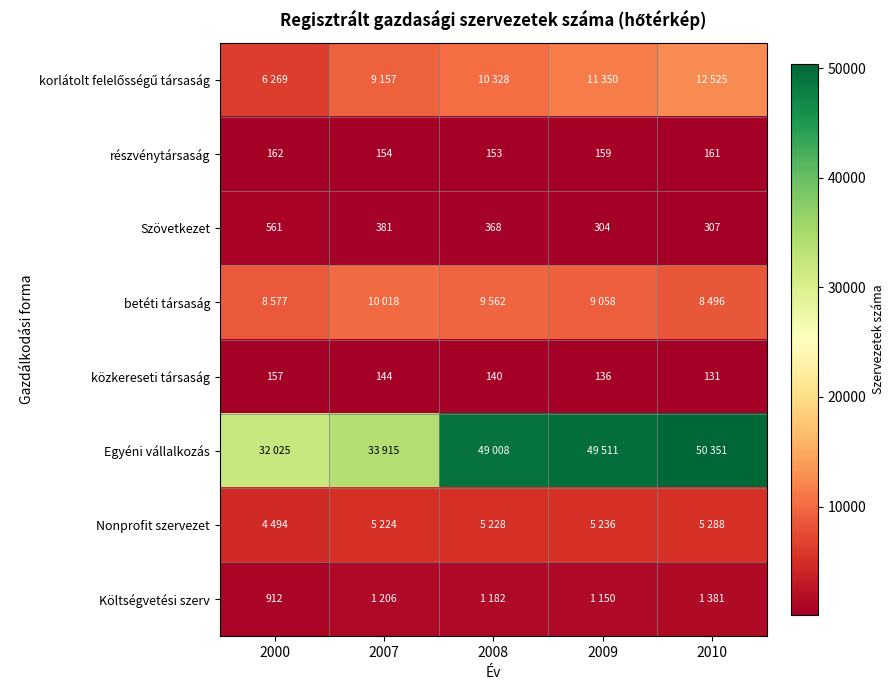

At which category is the sum across all series the highest?

2010